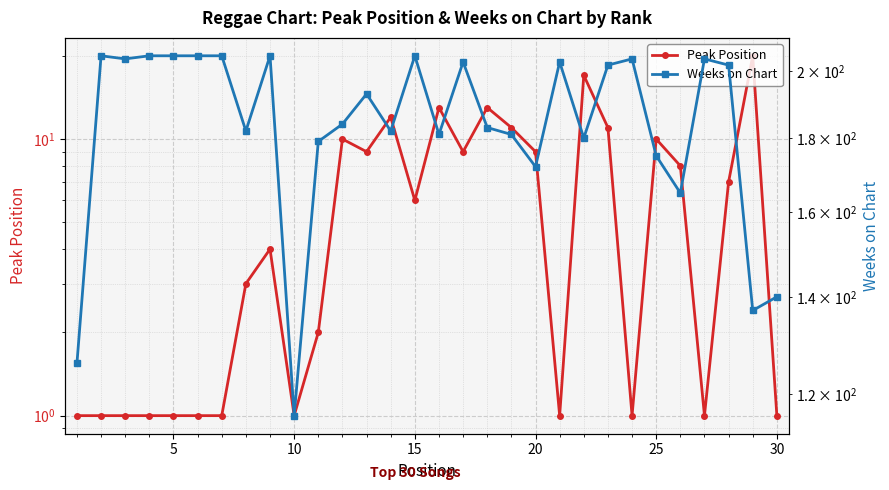

Reading left to right, list all the values displayed in this chart.

Peak Position: 1	1	1	1	1	1	1	3	4	1	2	10	9	12	6	13	9	13	11	9	1	17	11	1	10	8	1	7	20	1
Weeks on Chart: 126	205	204	205	205	205	205	182	205	116	179	184	193	182	205	181	203	183	181	172	203	180	202	204	175	165	204	202	137	140